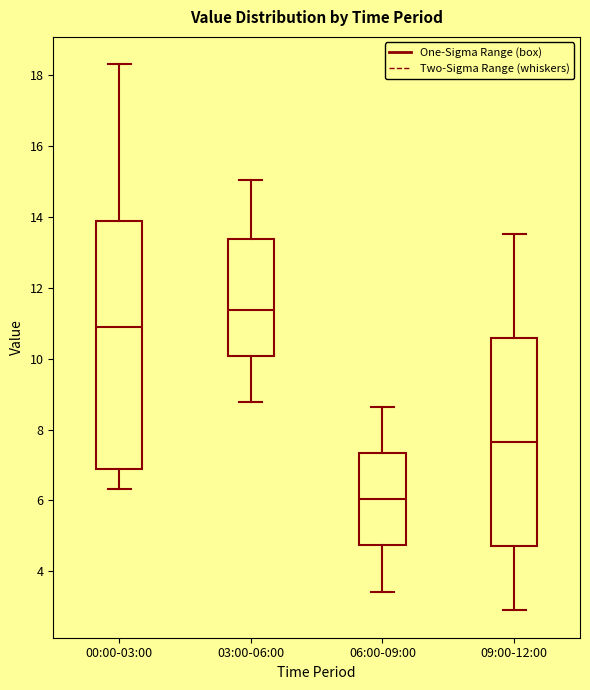

Reading left to right, transcribe this box plot: for each box, give where its median line is, the range the box spans, and where its two whiskers end, as read against the y-axis. The values are not printed on the chart, so give them approximately, as read against the axis.

00:00-03:00: median 11.0, box 6.8 to 13.8, whiskers 6.4 to 18.4
03:00-06:00: median 11.4, box 10.0 to 13.4, whiskers 8.8 to 15.0
06:00-09:00: median 6.0, box 4.8 to 7.4, whiskers 3.4 to 8.6
09:00-12:00: median 7.6, box 4.8 to 10.6, whiskers 3.0 to 13.6